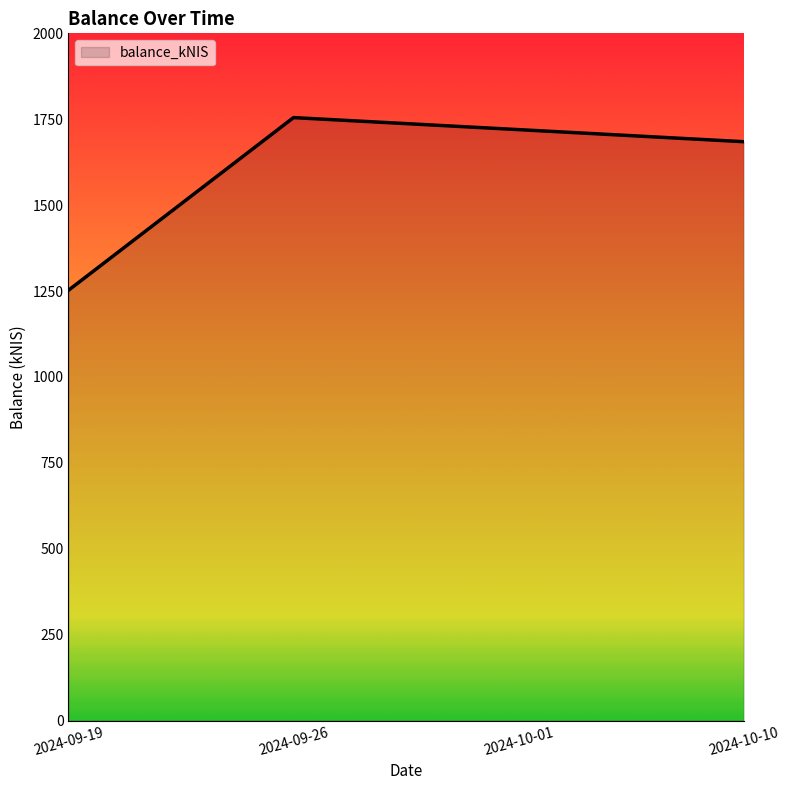

What position from the left is 2024-09-19?

1